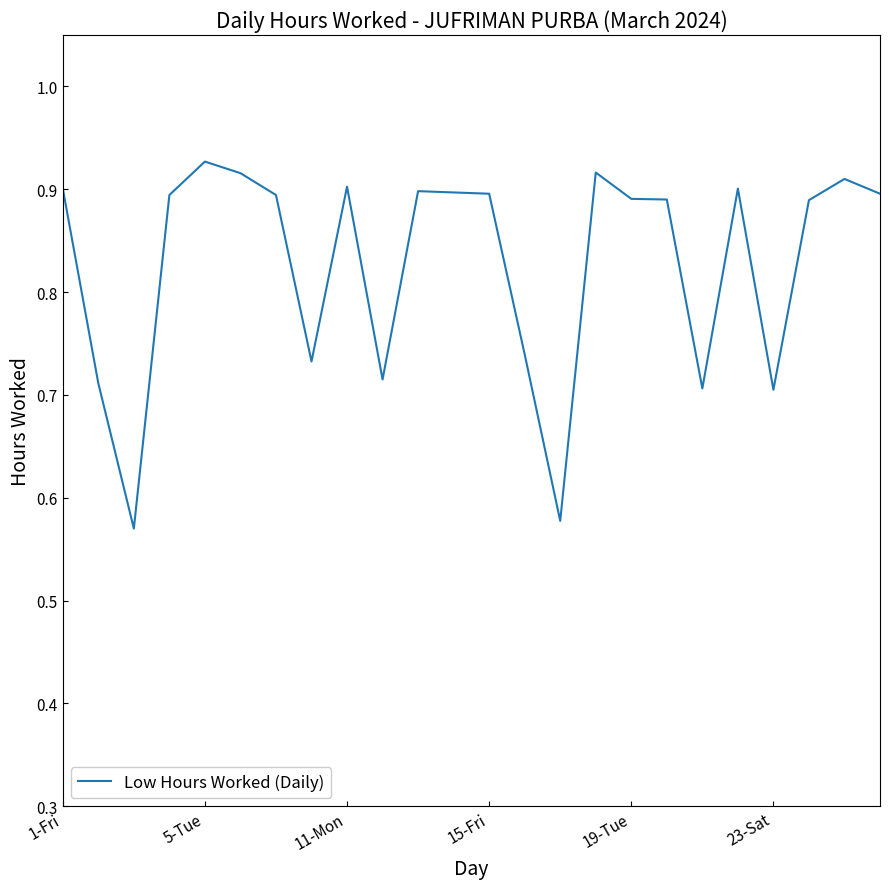

What is the difference between the maximum and minimum values?

0.4